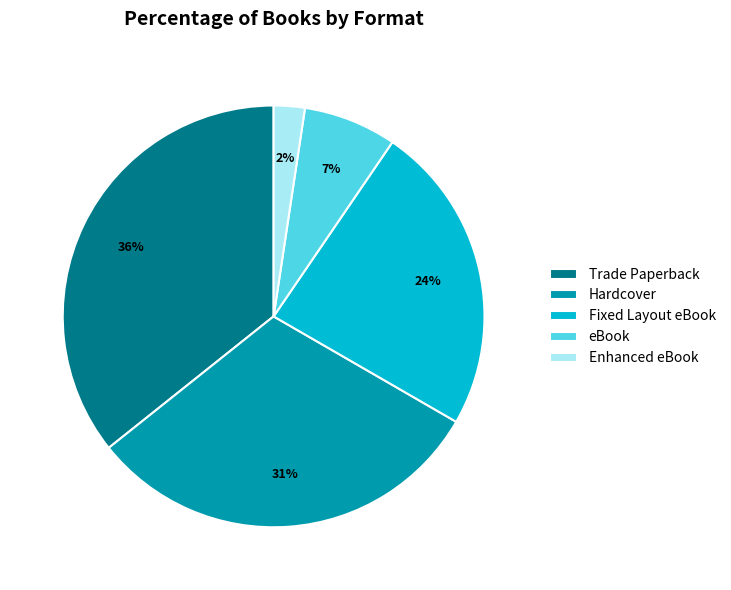

Is the sum of Enhanced eBook and Fixed Layout eBook greater than half?

No